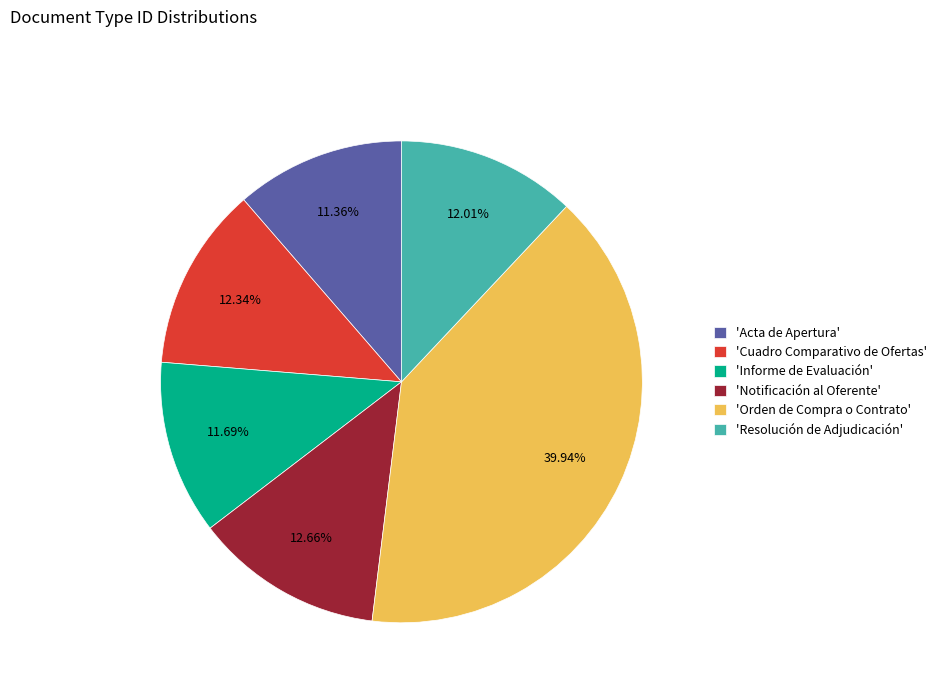

Is there a majority slice in this chart?

No